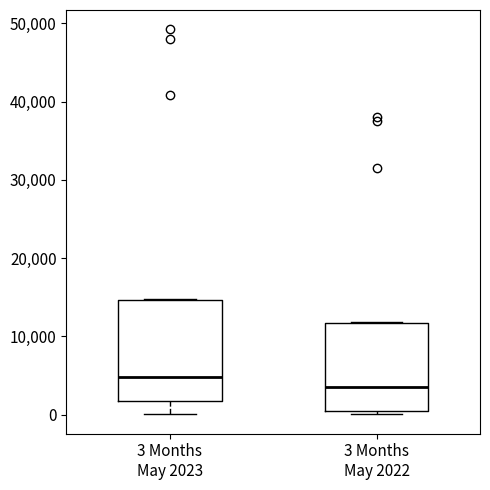

Which box is the tallest, from its lower edge to its upper edge?

3 Months May 2023